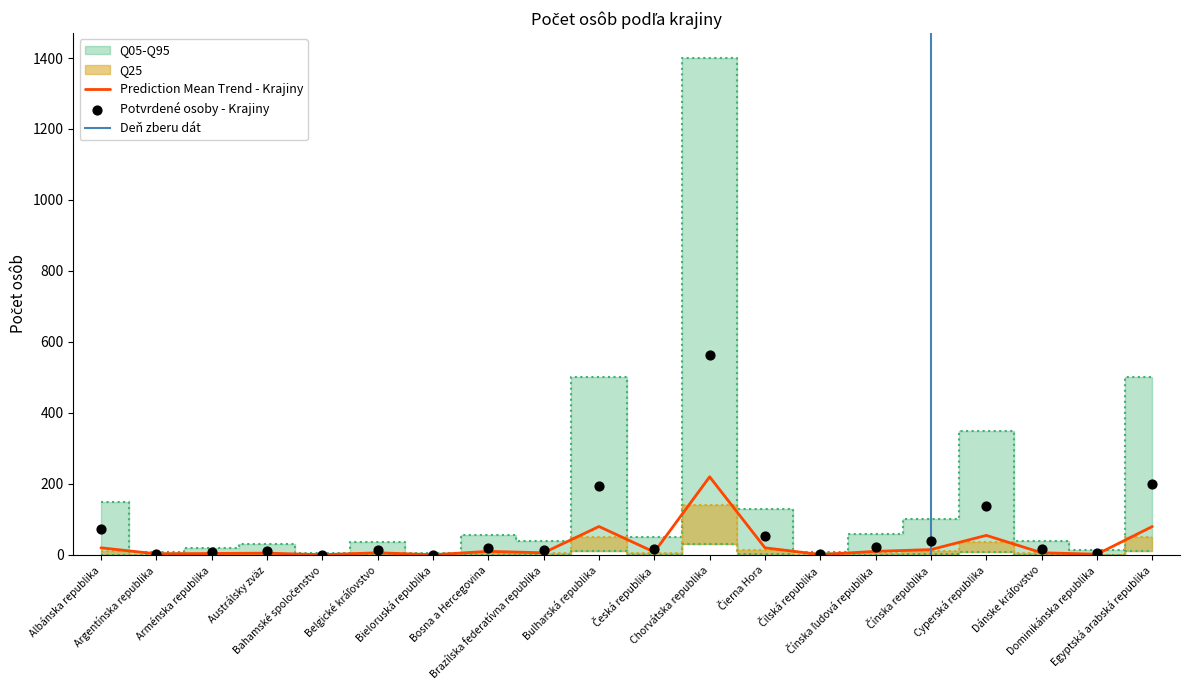

Which has a higher value, Česká republika or Čínska ľudová republika?

Čínska ľudová republika